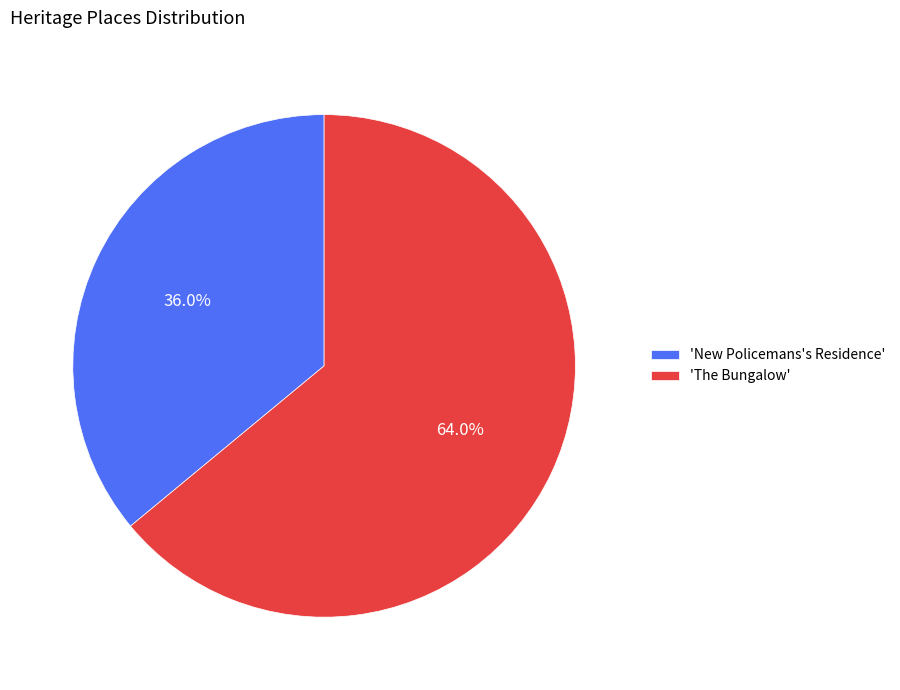

How many slices are in this pie chart?

2